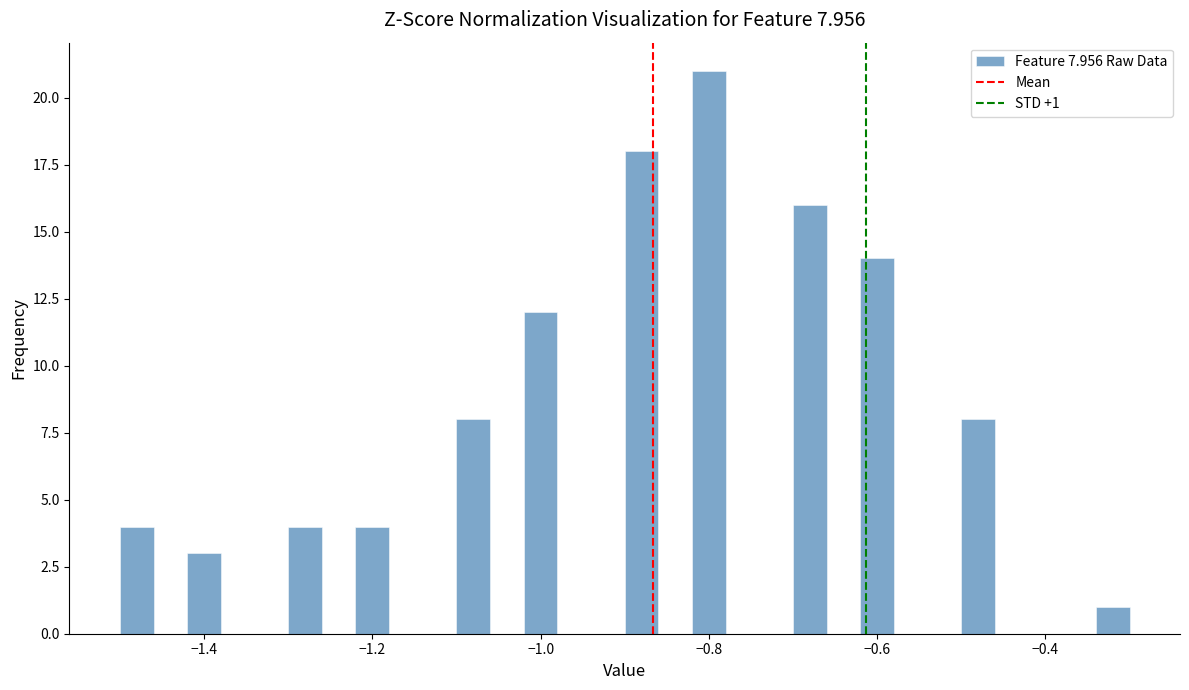

Read against the x-axis, roughly where is the centre of the tallest bar?

-0.80